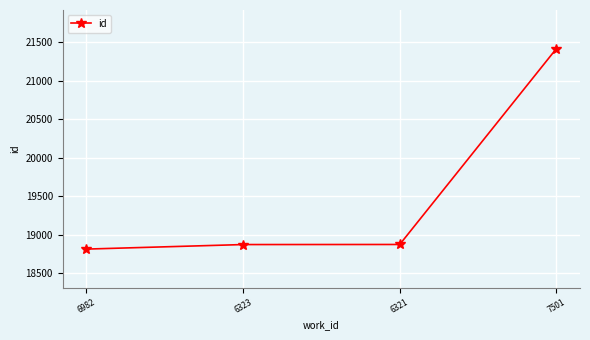

True or false: the data has more than 2 interior local peaks.

False